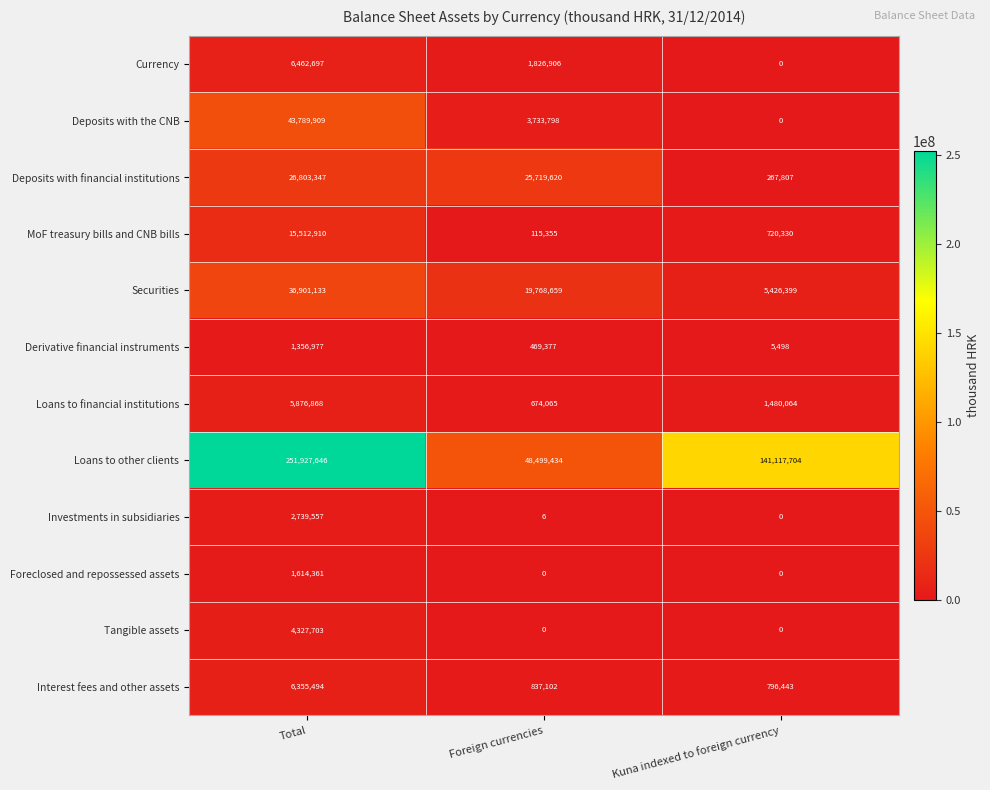

Count the number of data series in this chart.

12